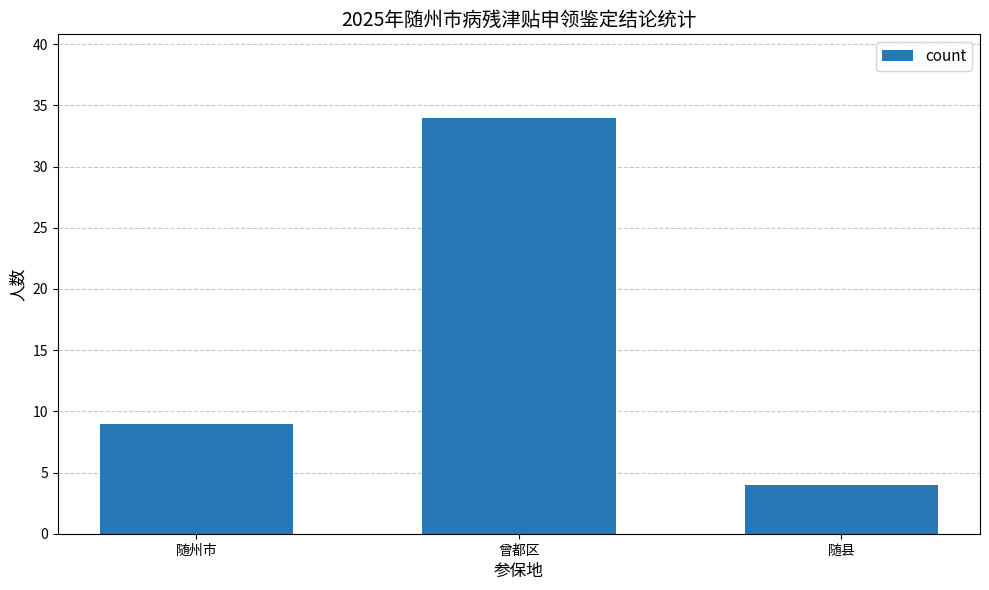

What position from the right is 随州市?

3